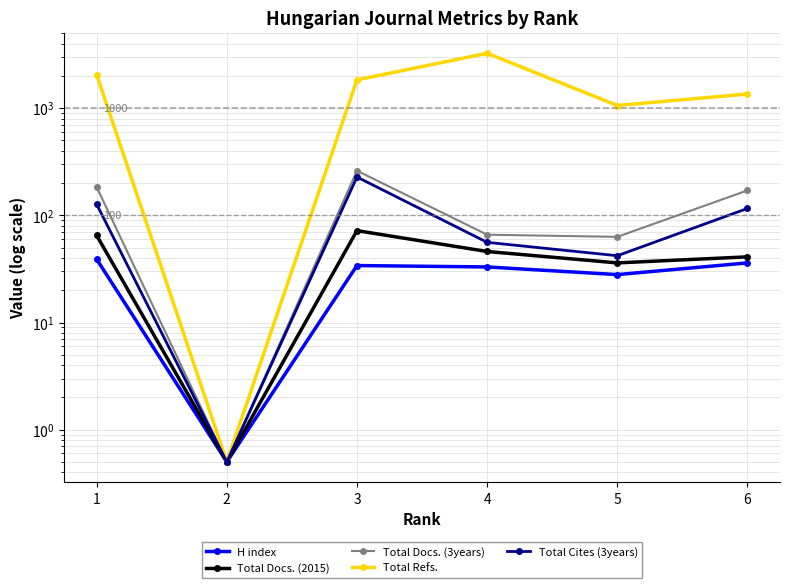

Reading left to right, transcribe all the data shown in this chart.

H index: 1=39.0	2=0.5	3=34.0	4=33.0	5=28.0	6=36.0
Total Docs. (2015): 1=65.0	2=0.5	3=72.0	4=46.0	5=36.0	6=41.0
Total Docs. (3years): 1=184.0	2=0.5	3=261.0	4=66.0	5=63.0	6=171.0
Total Refs.: 1=2058.0	2=0.5	3=1839.0	4=3258.0	5=1060.0	6=1358.0
Total Cites (3years): 1=127.0	2=0.5	3=228.0	4=56.0	5=42.0	6=116.0